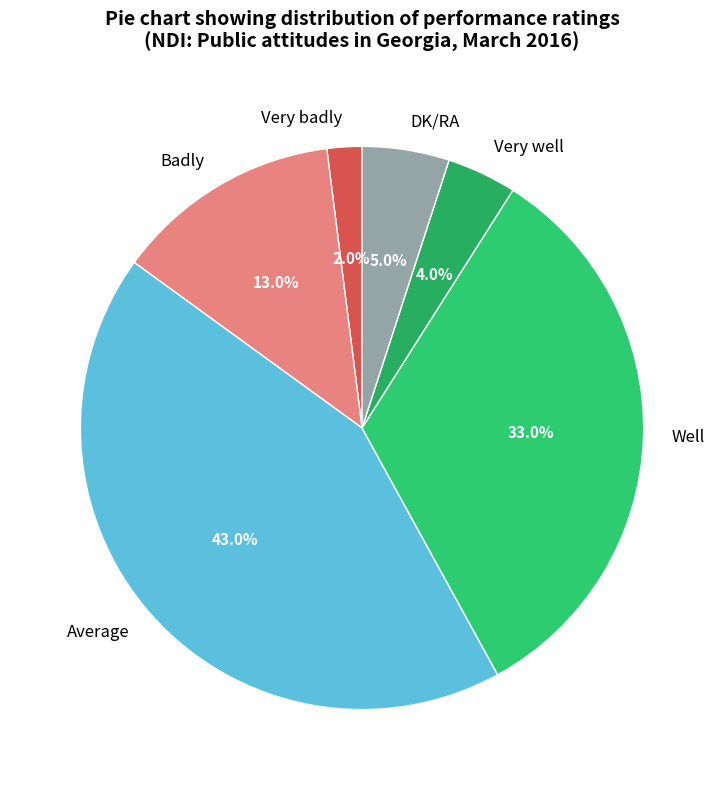

To the nearest percent, what percentage of the pie is Very well?

4%